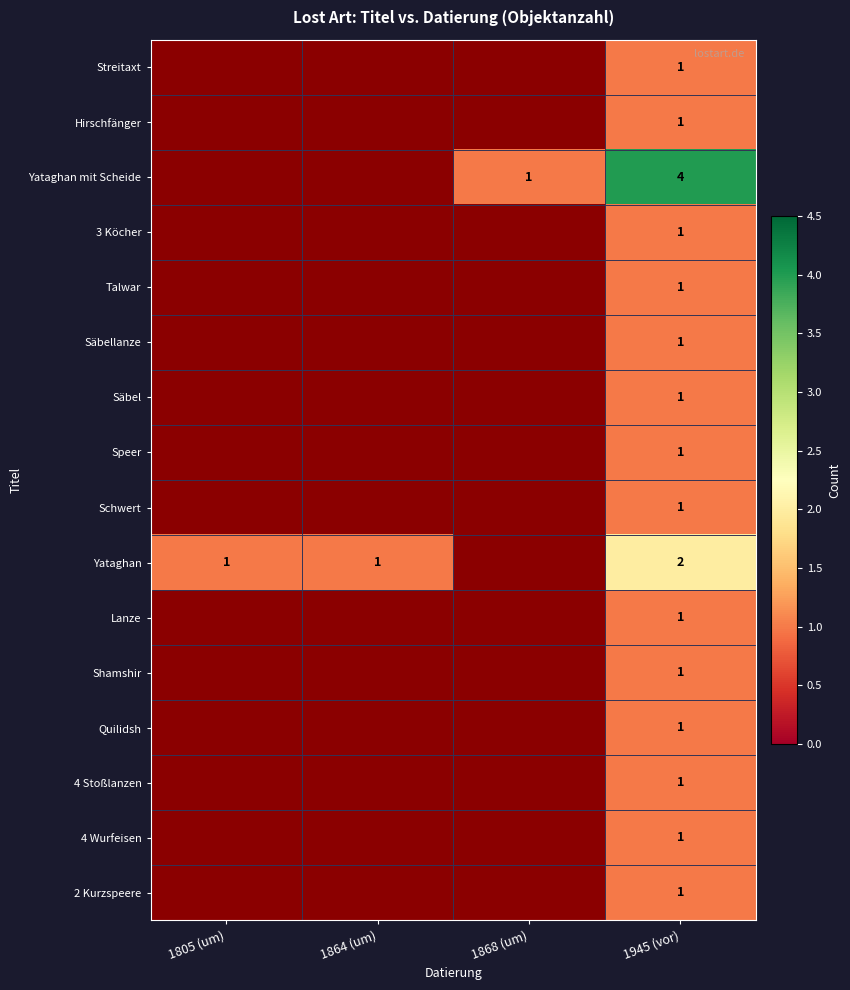

At which category is the sum across all series the highest?

1945 (vor)